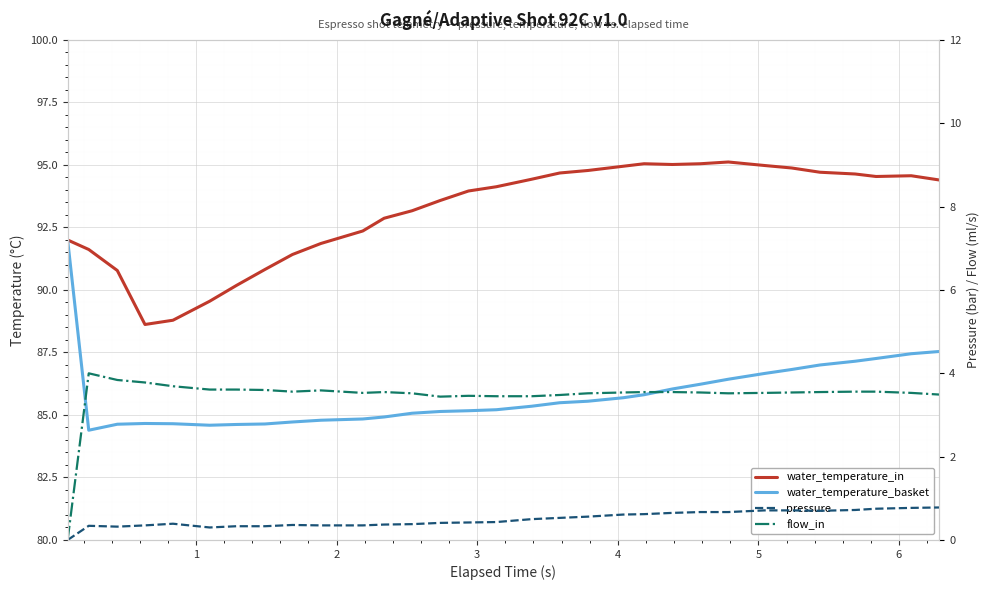

What is the sum of all water_temperature_basket values?

2660.5